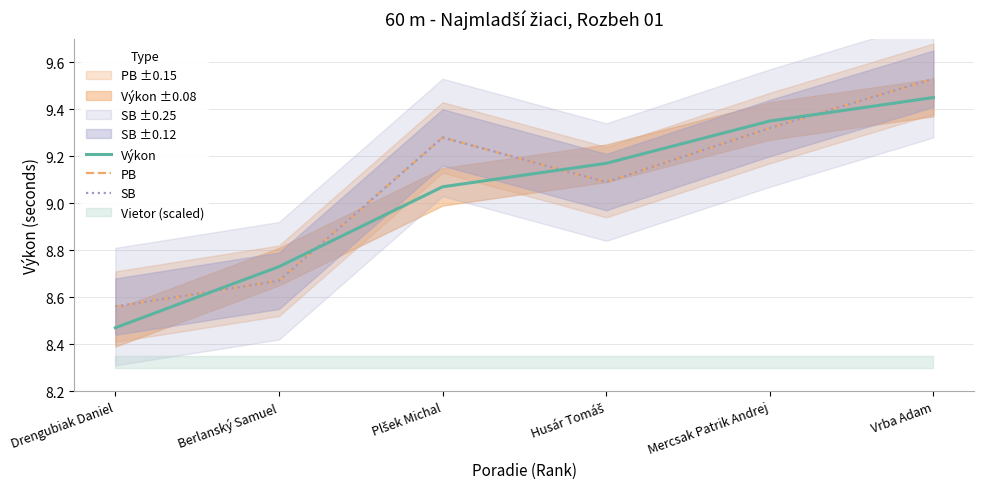

Which category has the lowest value in the SB series?

Drengubiak Daniel